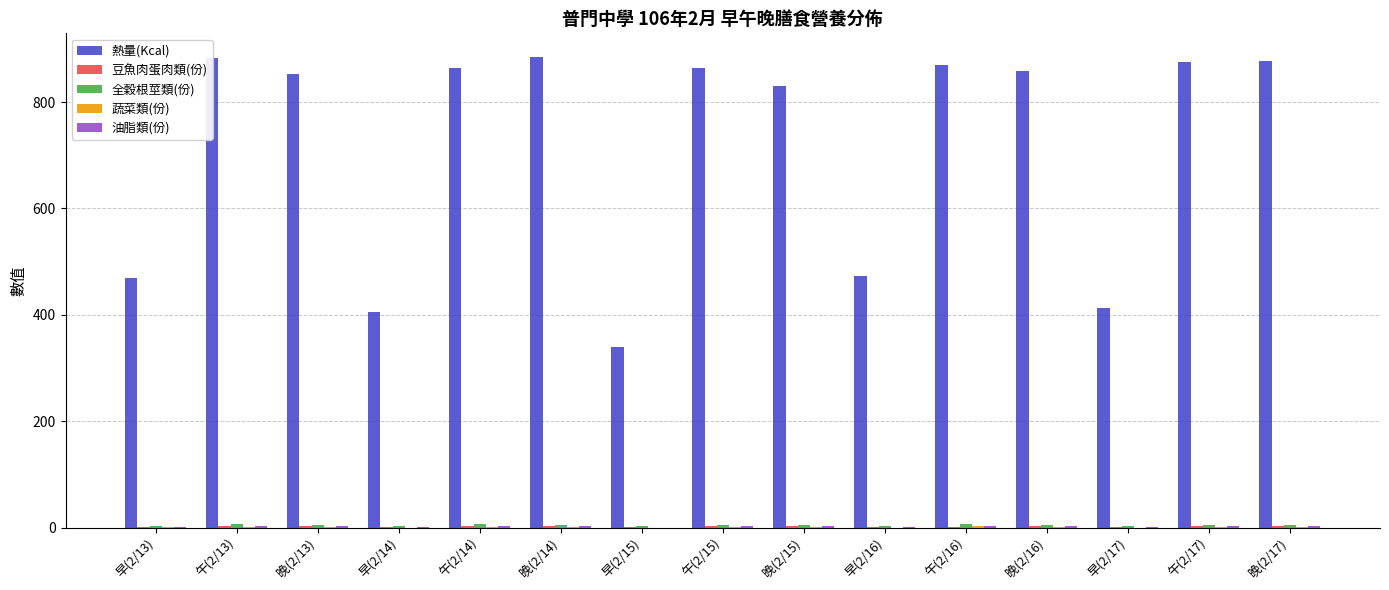

Which series has the largest total across all categories?

熱量(Kcal)